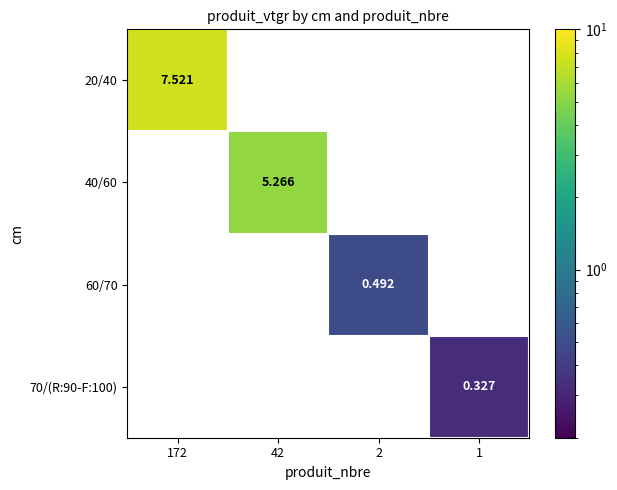

At which category does the chart reach its minimum across all series?

1